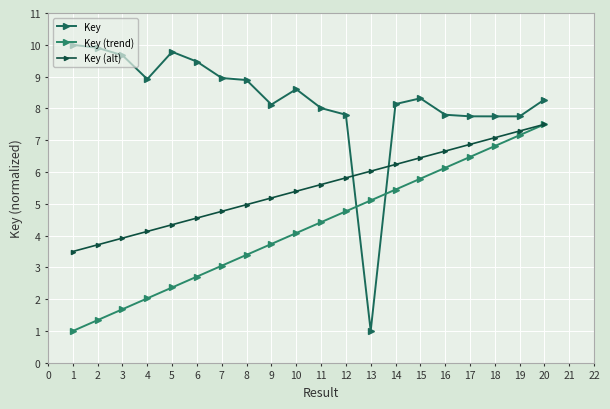

Which series has the largest range (max minus min)?

Key